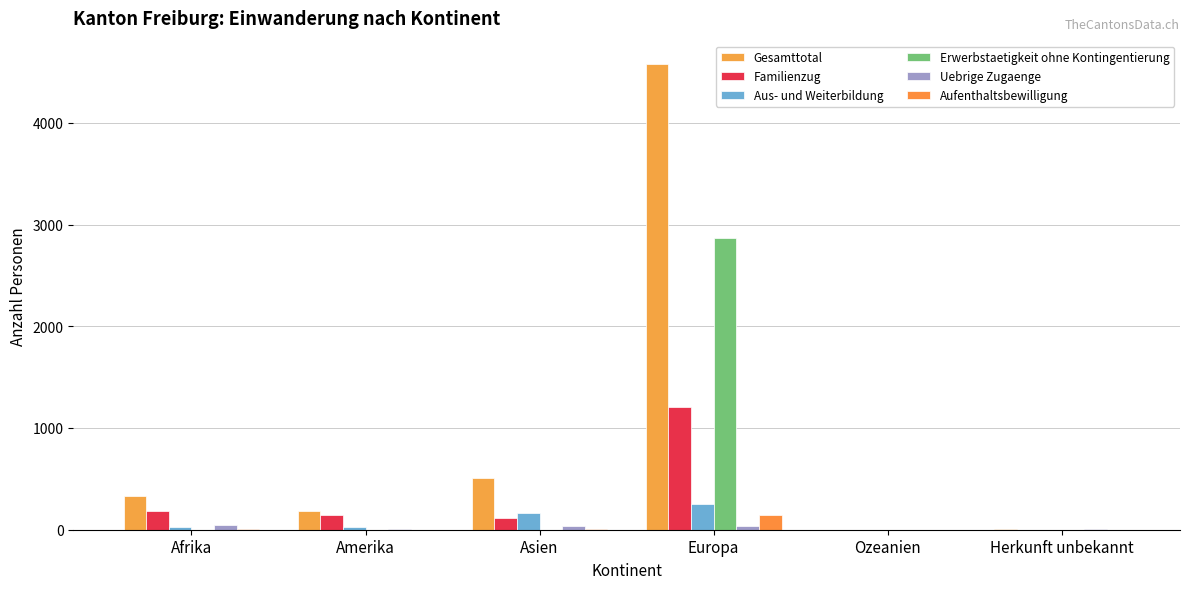

Read the Familienzug value at Amerika, to the nearest 50.

150